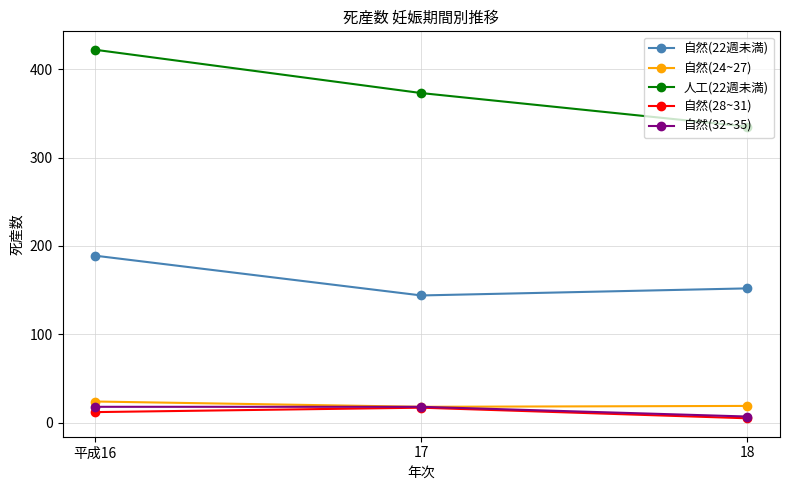

What is the label of the 1st point from the left?

平成16